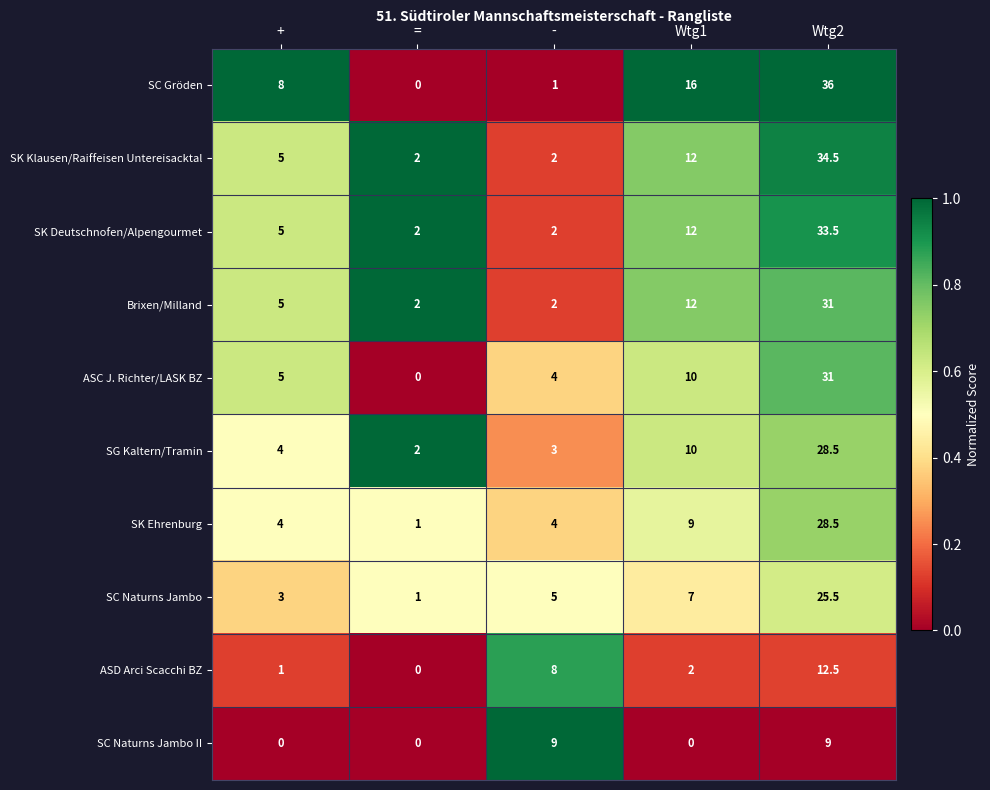

The ASC J. Richter/LASK BZ series shows 50.2 at Wtg2. True or false?

False